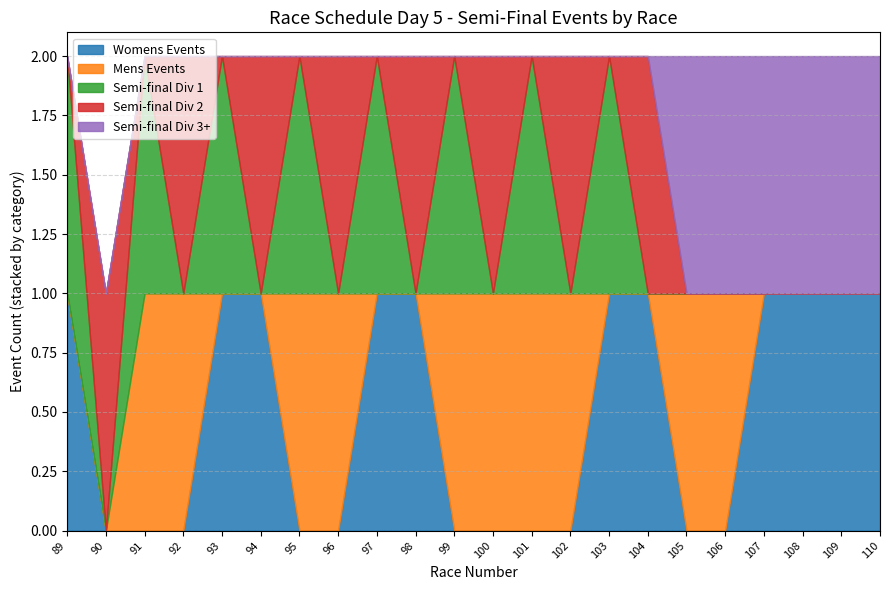

Reading left to right, extract all data points from this chart.

Womens Events: 89=1	90=0	91=0	92=0	93=1	94=1	95=0	96=0	97=1	98=1	99=0	100=0	101=0	102=0	103=1	104=1	105=0	106=0	107=1	108=1	109=1	110=1
Mens Events: 89=0	90=0	91=1	92=1	93=0	94=0	95=1	96=1	97=0	98=0	99=1	100=1	101=1	102=1	103=0	104=0	105=1	106=1	107=0	108=0	109=0	110=0
Semi-final Div 1: 89=1	90=0	91=1	92=0	93=1	94=0	95=1	96=0	97=1	98=0	99=1	100=0	101=1	102=0	103=1	104=0	105=0	106=0	107=0	108=0	109=0	110=0
Semi-final Div 2: 89=0	90=1	91=0	92=1	93=0	94=1	95=0	96=1	97=0	98=1	99=0	100=1	101=0	102=1	103=0	104=1	105=0	106=0	107=0	108=0	109=0	110=0
Semi-final Div 3+: 89=0	90=0	91=0	92=0	93=0	94=0	95=0	96=0	97=0	98=0	99=0	100=0	101=0	102=0	103=0	104=0	105=1	106=1	107=1	108=1	109=1	110=1